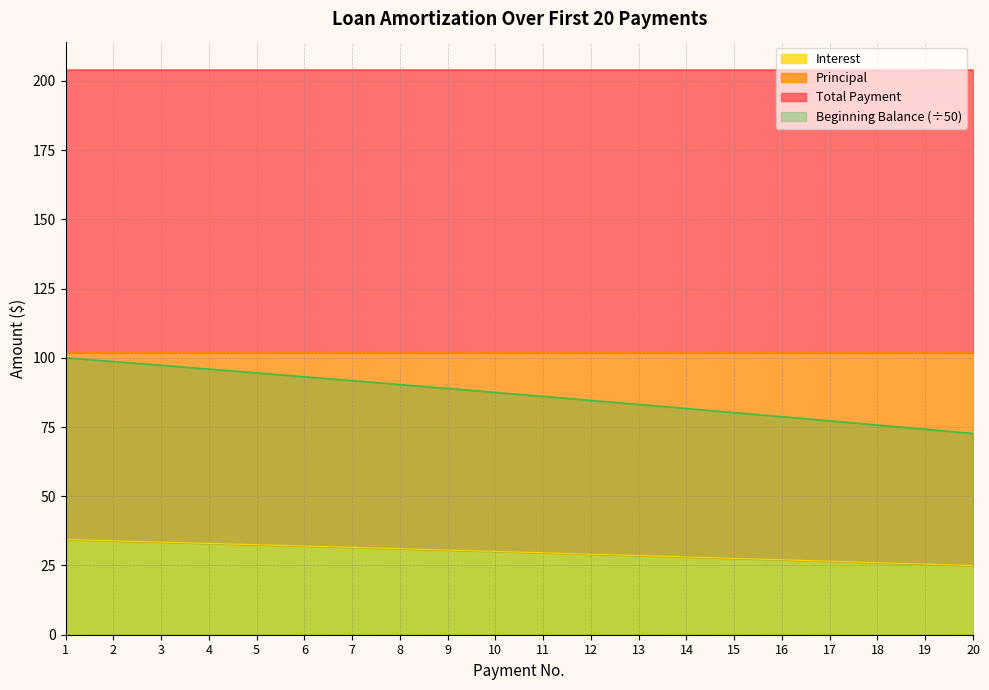

Is it true that Beginning Balance (÷50) equals 74.2 at 19?

True